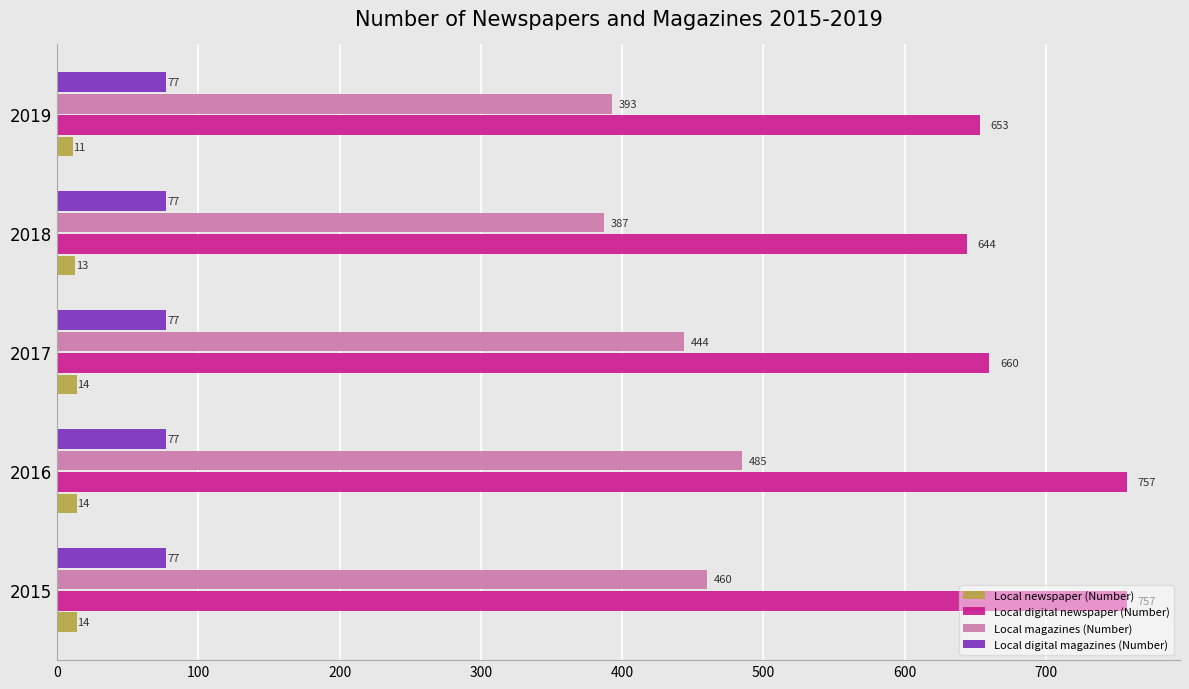

At which category is the sum across all series the highest?

2016